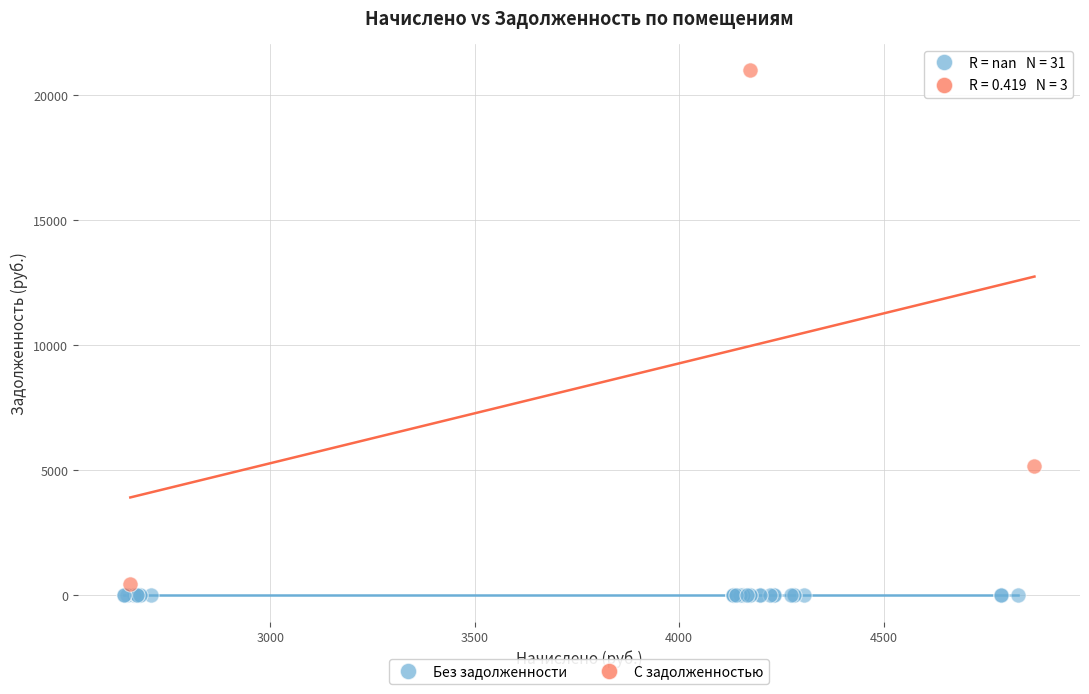

Which series contains the lowest Y value?

Без задолженности